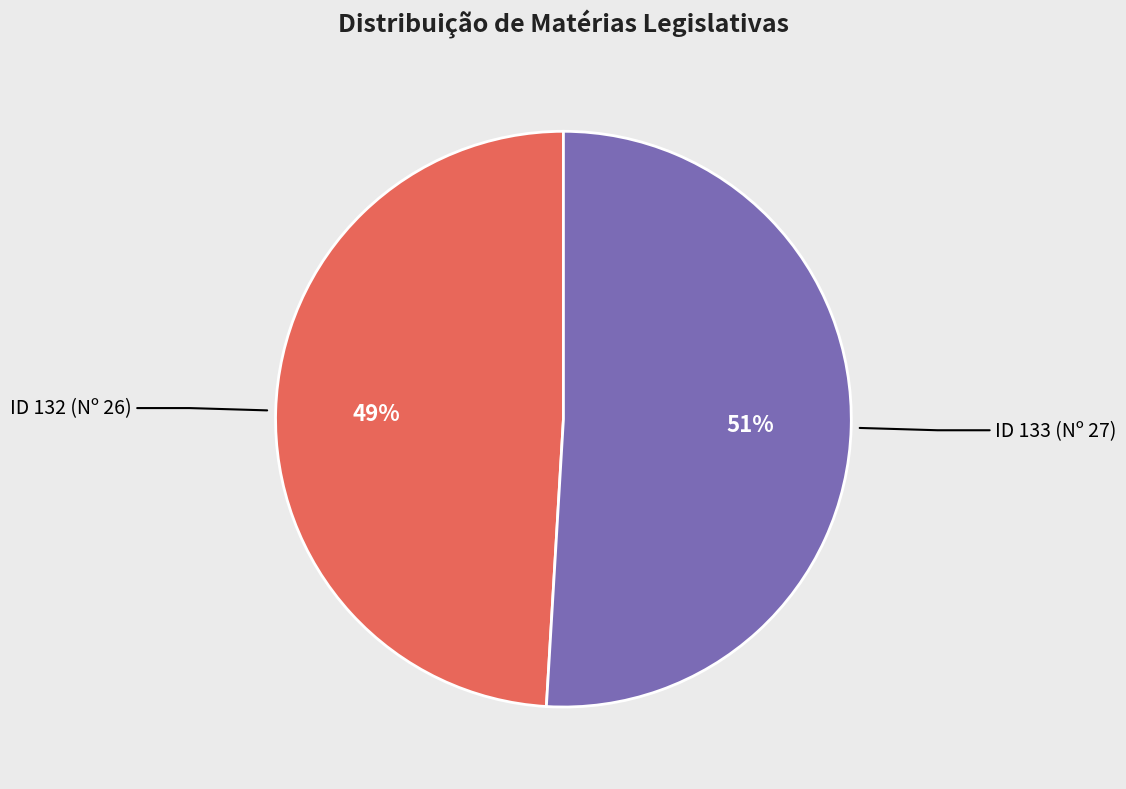

The ID 133 slice represents 51% of the pie. True or false?

True